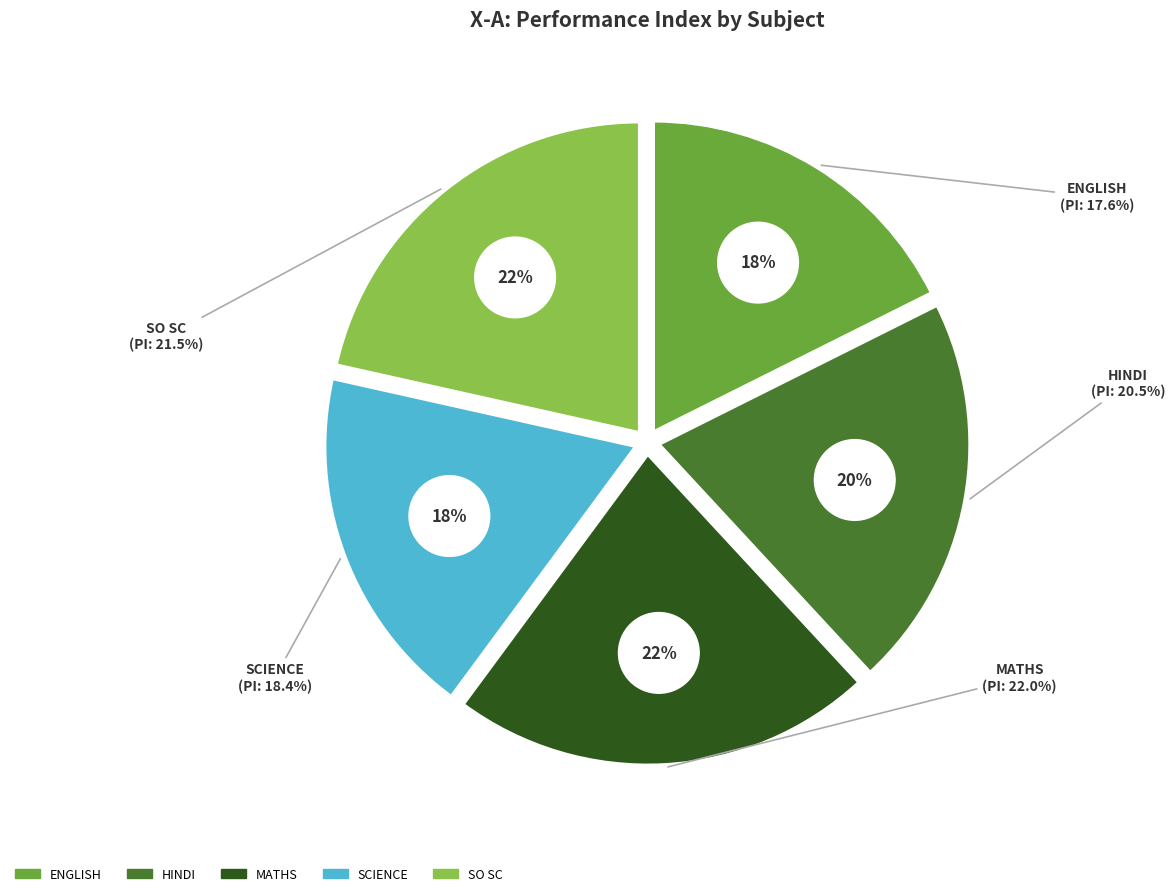

Rank the categories by value from lowest to highest.

ENGLISH, SCIENCE, HINDI, SO SC, MATHS